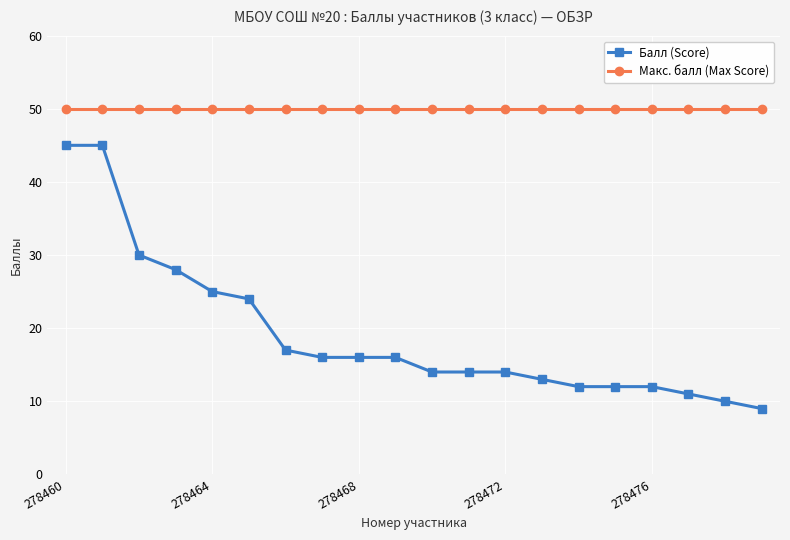

True or false: Макс. балл (Max Score) and Балл (Score) intersect in this chart.

False